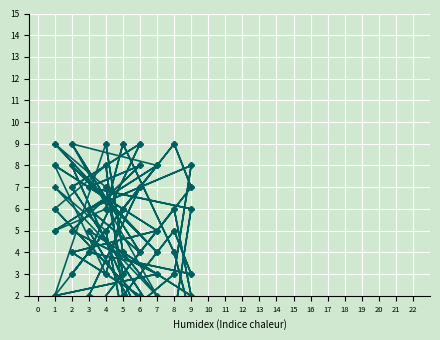

Where is the first local maximum for col_6?

6